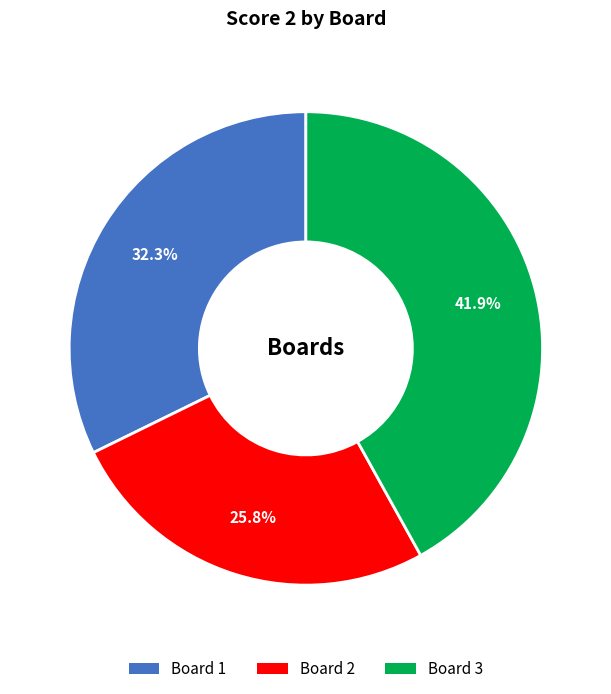

Is it true that Board 2 is 16% of the pie?

False